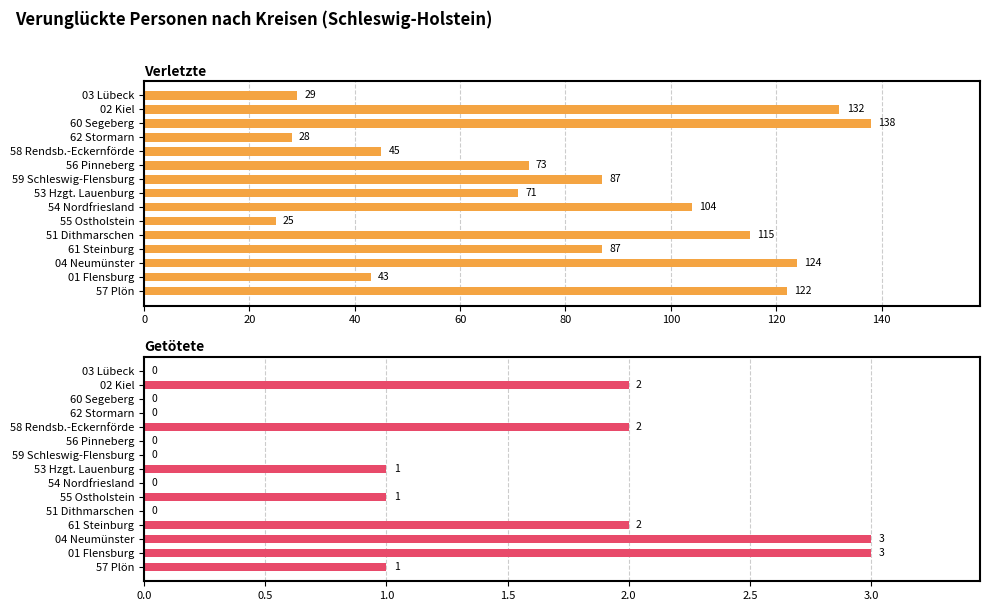

At 01 Flensburg, list the series in order from smallest to largest.

Getötete, Verletzte